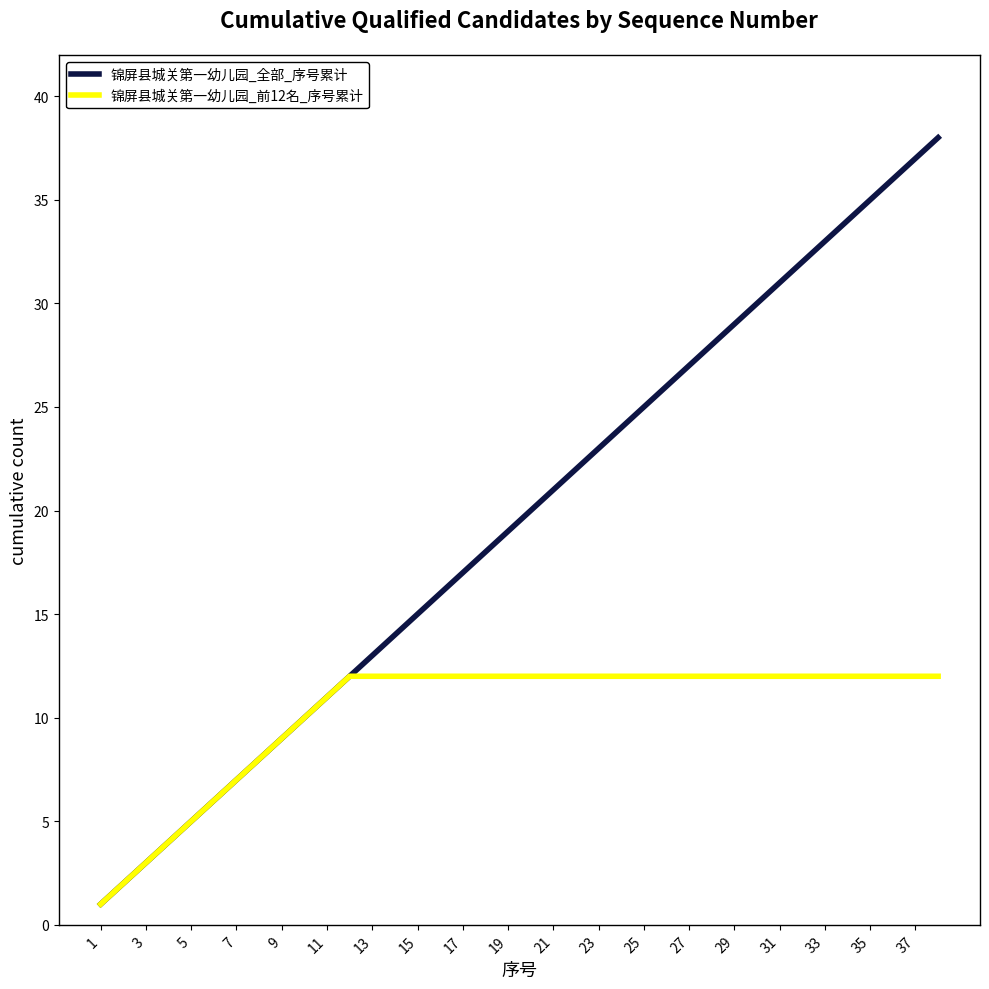

What is the maximum value shown in the chart?

38